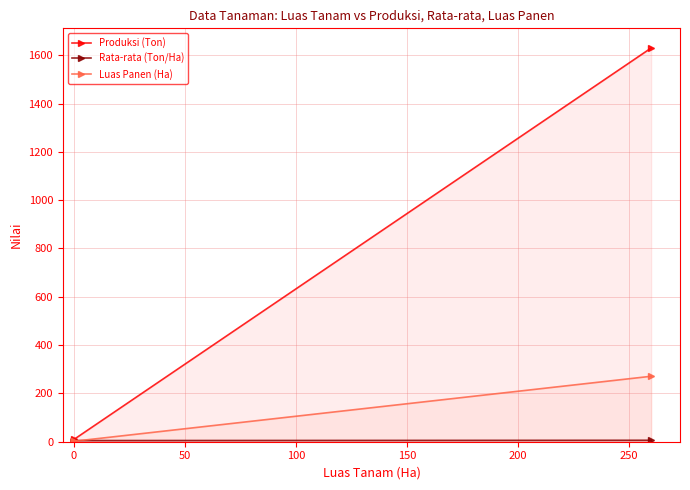

True or false: Produksi (Ton) and Rata-rata (Ton/Ha) cross at least once.

False